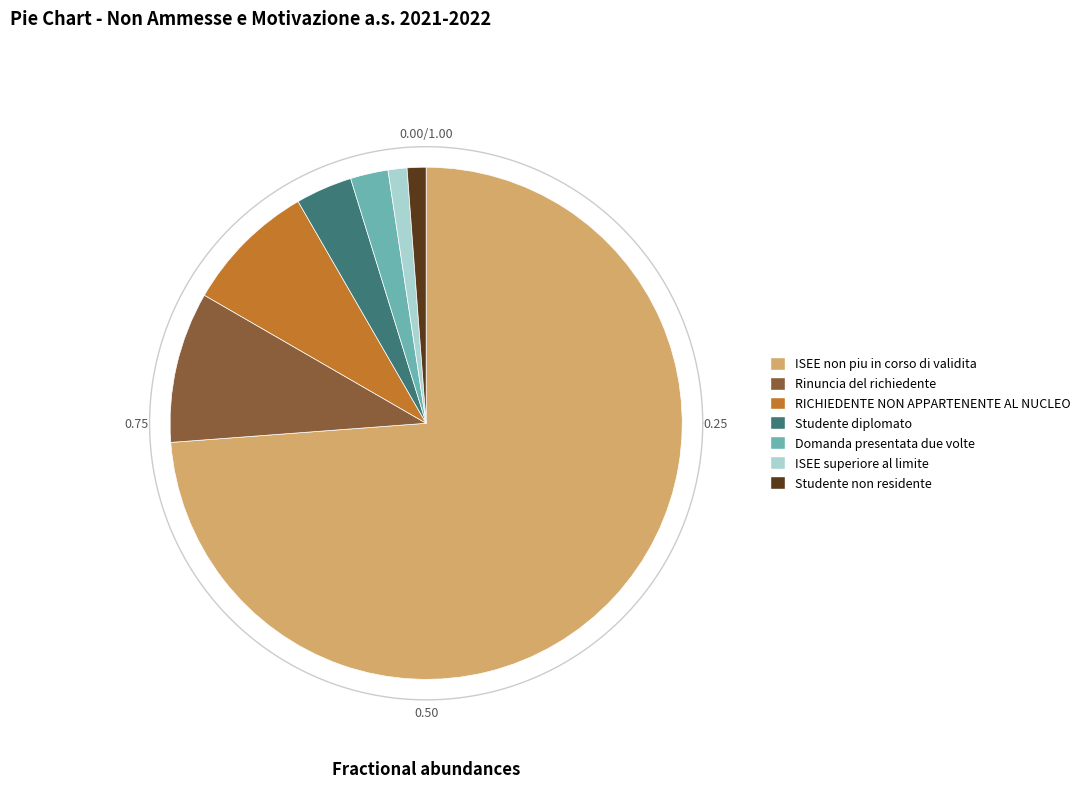

The Rinuncia del richiedente slice represents 10% of the pie. True or false?

True